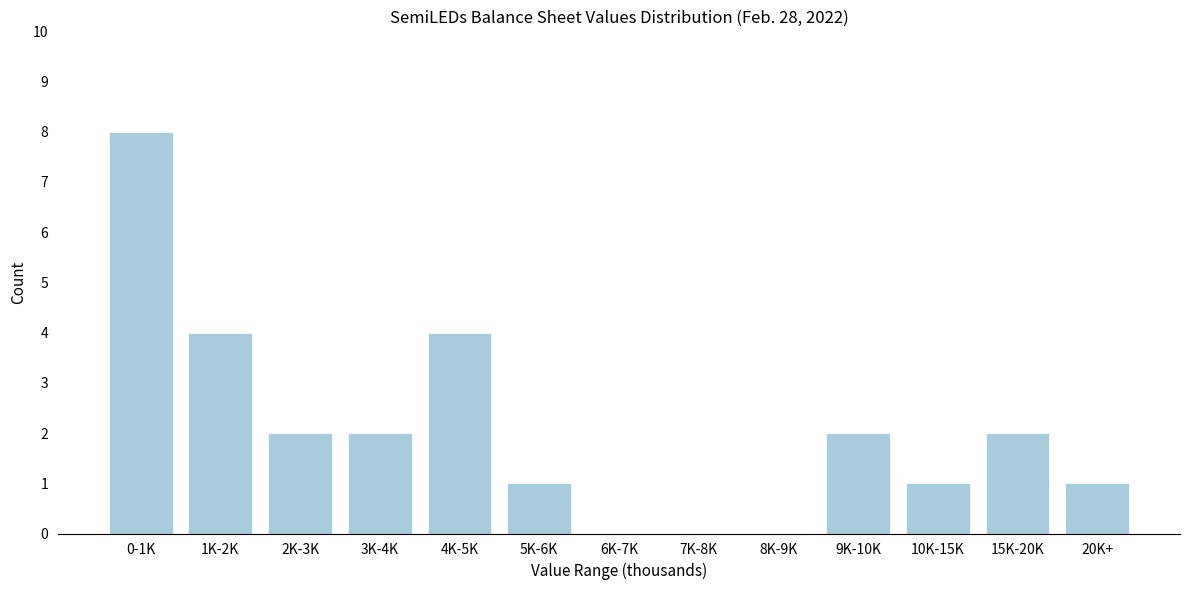

Reading left to right, what are all the values shown in this chart?

0-1K=8	1K-2K=4	2K-3K=2	3K-4K=2	4K-5K=4	5K-6K=1	6K-7K=0	7K-8K=0	8K-9K=0	9K-10K=2	10K-15K=1	15K-20K=2	20K+=1